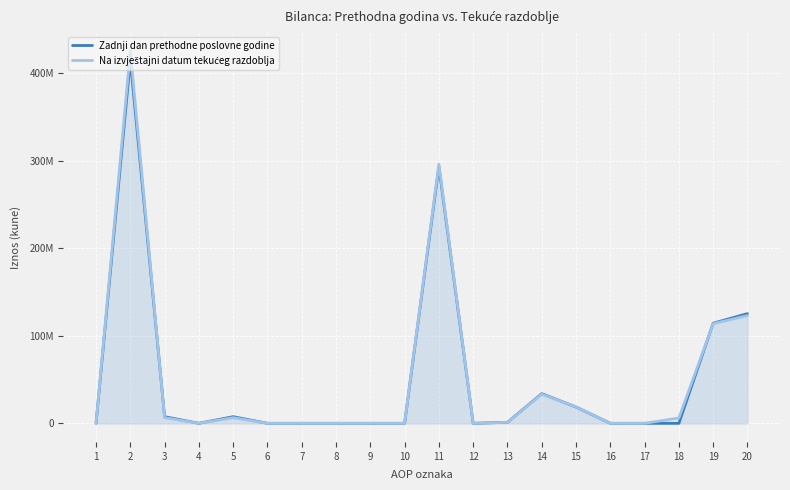

Does the chart display data point markers on the line(s)?

No